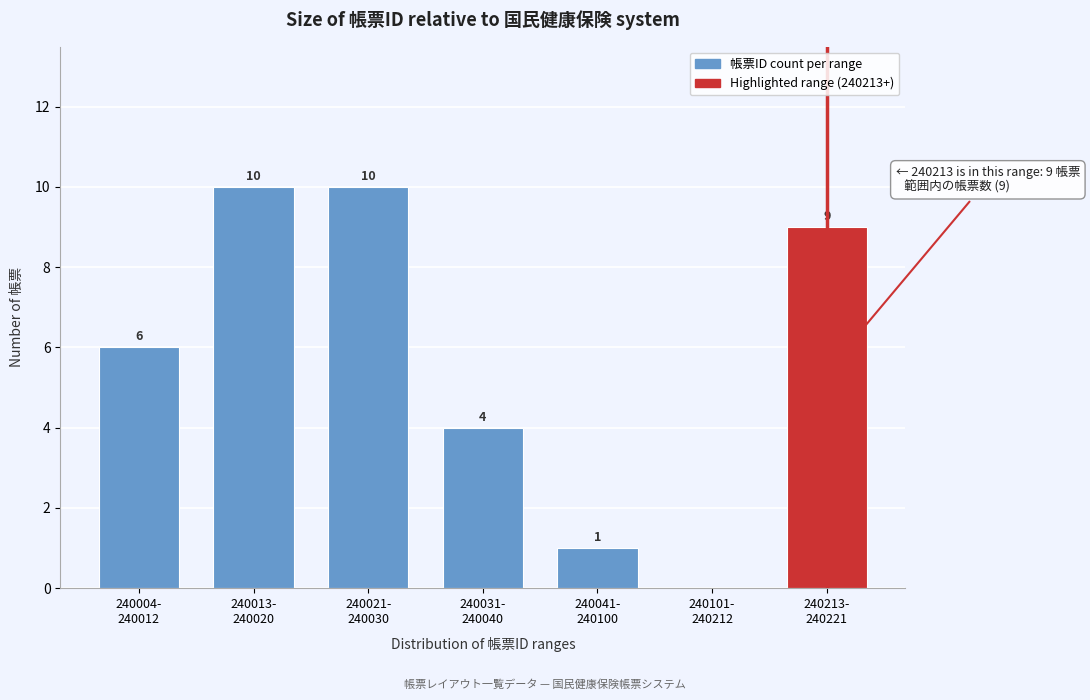

What is the maximum value shown in the chart?

10